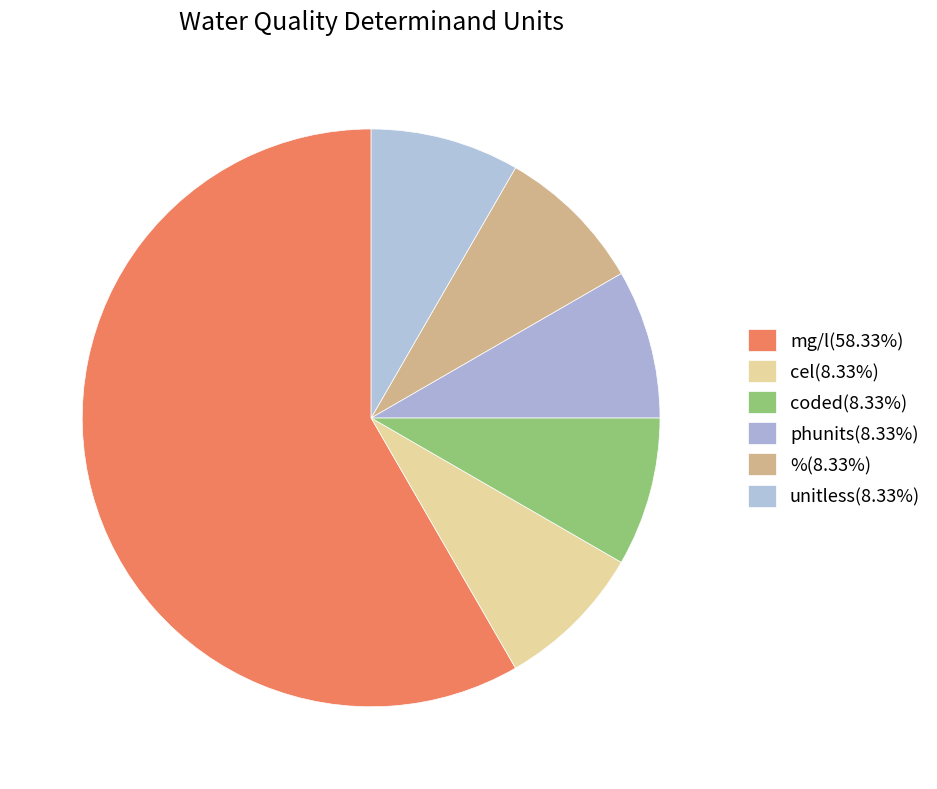

Count the number of slices in the pie.

6